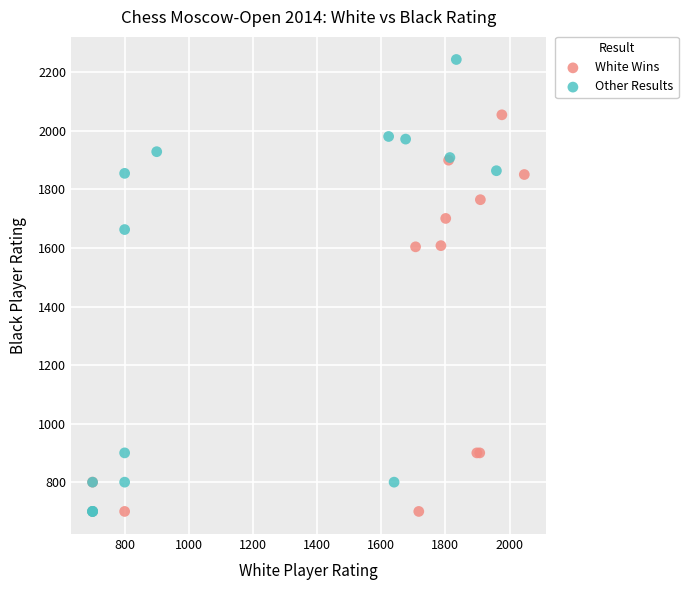

Which series contains the highest Y value?

Other Results